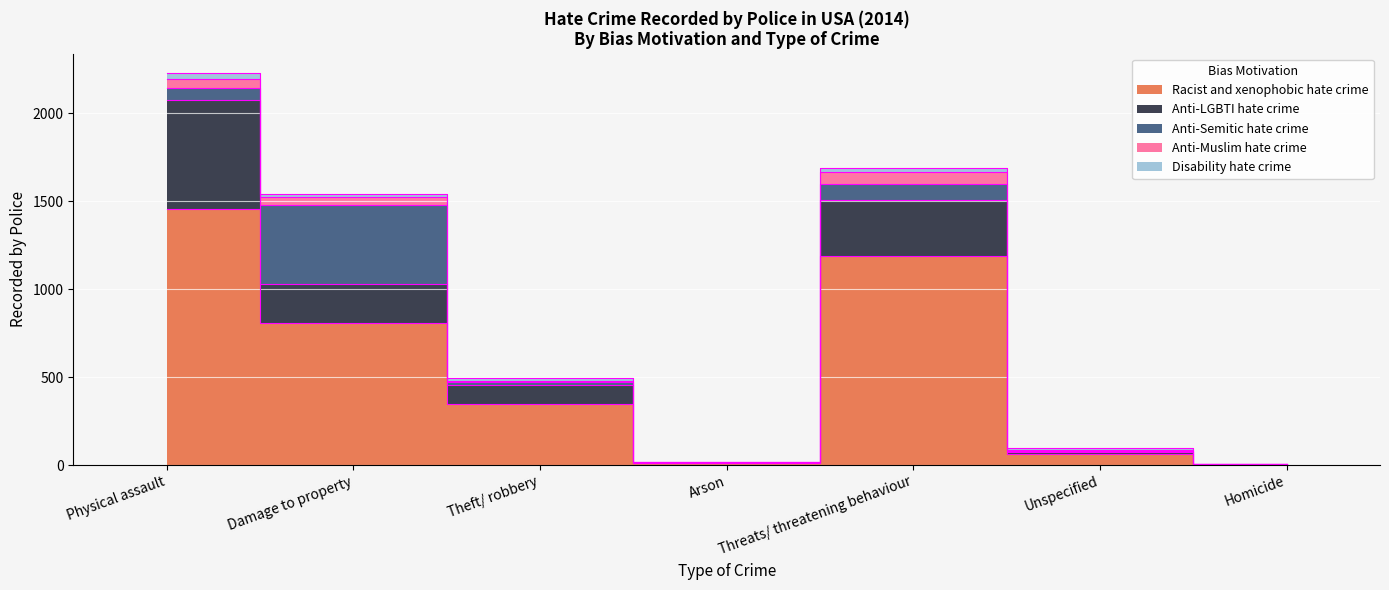

What position from the right is Theft/ robbery?

5